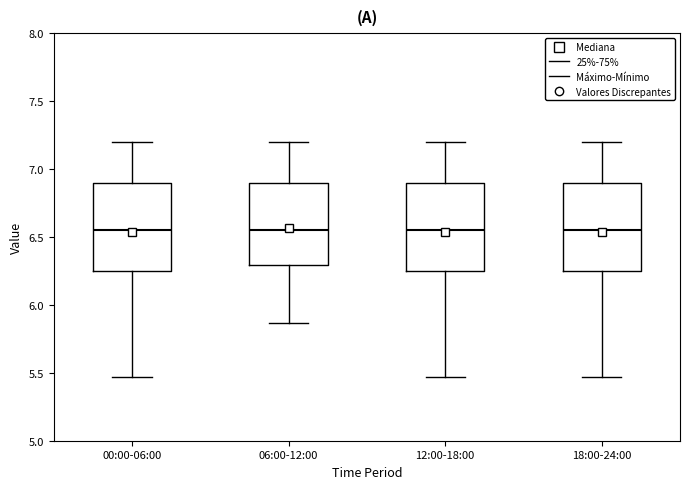

Reading left to right, transcribe this box plot: for each box, give where its median line is, the range the box spans, and where its two whiskers end, as read against the y-axis. The values are not printed on the chart, so give them approximately, as read against the axis.

00:00-06:00: median 6.55, box 6.25 to 6.90, whiskers 5.45 to 7.20
06:00-12:00: median 6.55, box 6.30 to 6.90, whiskers 5.85 to 7.20
12:00-18:00: median 6.55, box 6.25 to 6.90, whiskers 5.45 to 7.20
18:00-24:00: median 6.55, box 6.25 to 6.90, whiskers 5.45 to 7.20